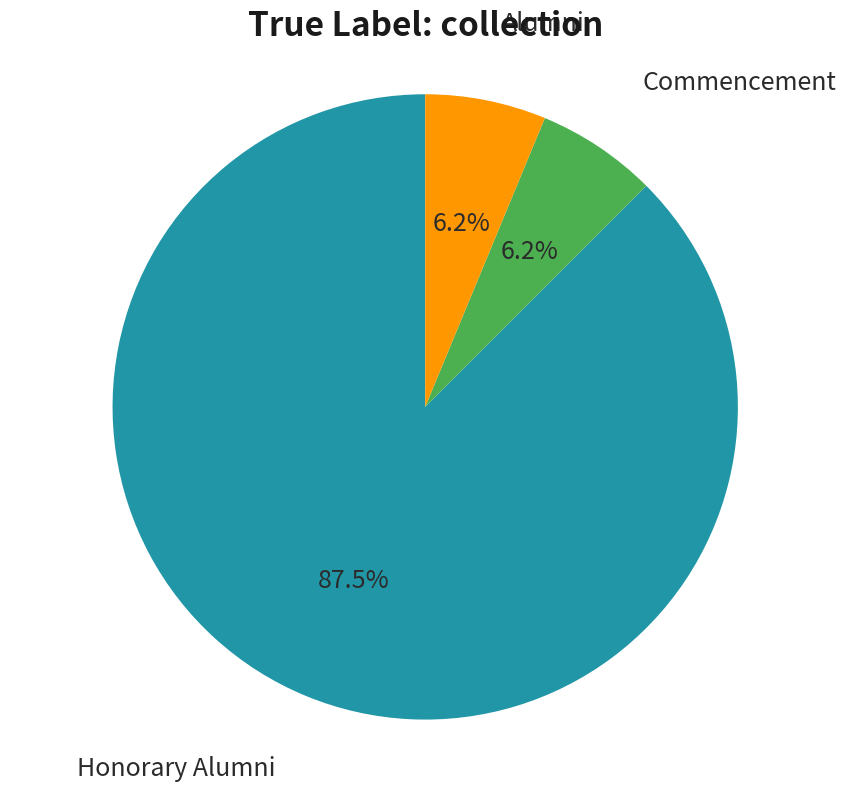

Does any single category account for the majority?

Yes